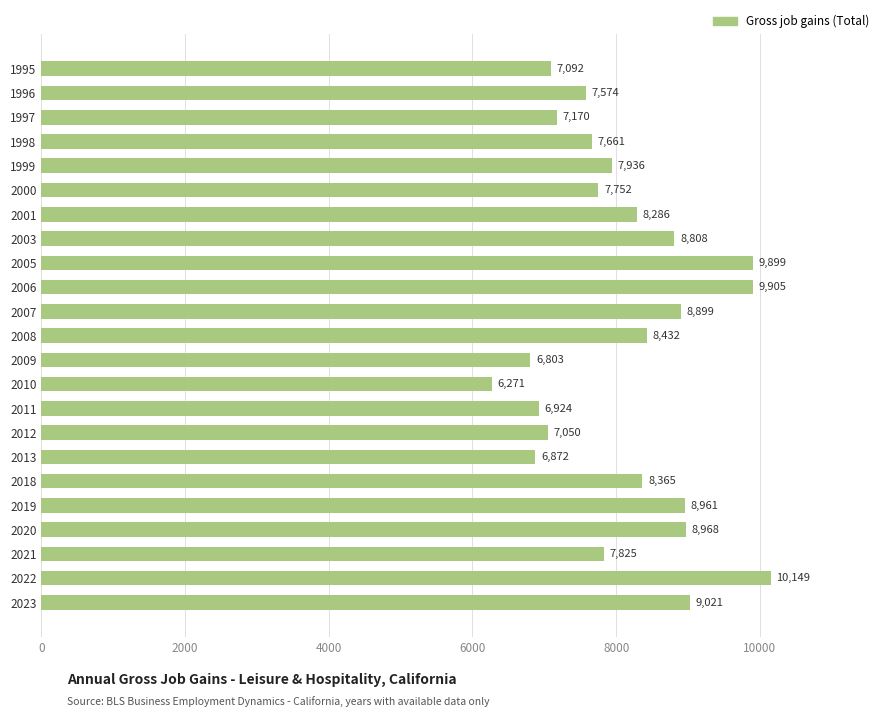

List the labels in order of value, smallest first.

2010, 2009, 2013, 2011, 2012, 1995, 1997, 1996, 1998, 2000, 2021, 1999, 2001, 2018, 2008, 2003, 2007, 2019, 2020, 2023, 2005, 2006, 2022